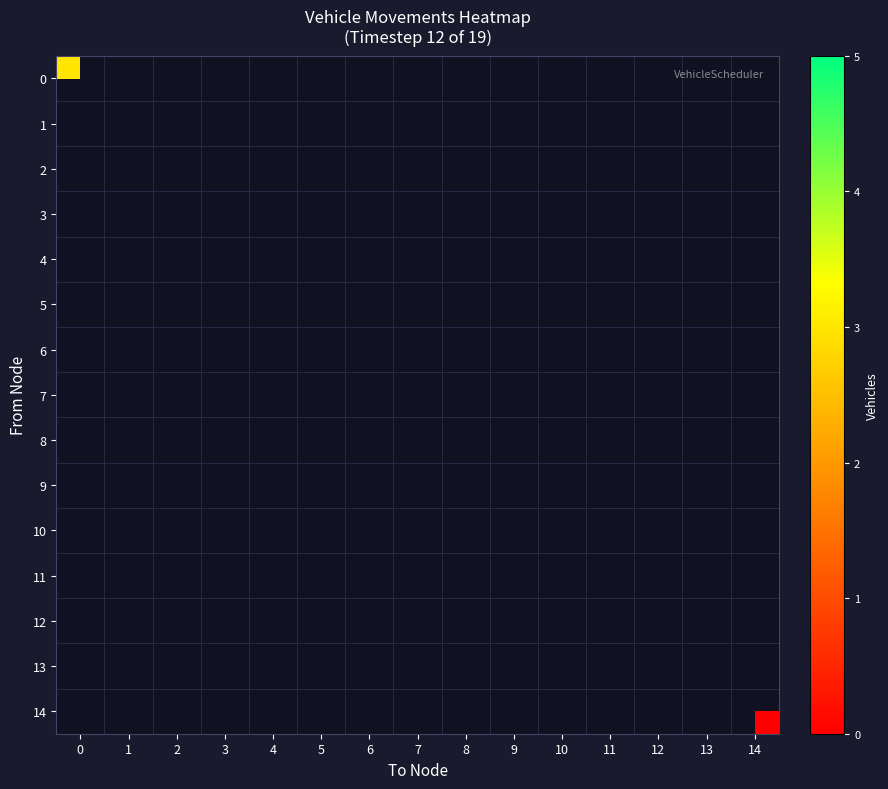

Reading left to right, transcribe all the data shown in this chart.

0: 0=3	1=-1	2=-1	3=-1	4=-1	5=-1	6=-1	7=0	8=-1	9=0	10=-1	11=-1	12=-1	13=0	14=-1
1: 0=-1	1=5	2=-1	3=-1	4=-1	5=-1	6=-1	7=-1	8=0	9=-1	10=-1	11=-1	12=-1	13=-1	14=-1
2: 0=-1	1=-1	2=4	3=-1	4=-1	5=-1	6=-1	7=-1	8=-1	9=-1	10=-1	11=0	12=-1	13=-1	14=-1
3: 0=-1	1=-1	2=-1	3=3	4=-1	5=-1	6=-1	7=-1	8=-1	9=-1	10=-1	11=-1	12=-1	13=-1	14=-1
4: 0=-1	1=-1	2=-1	3=-1	4=2	5=-1	6=-1	7=-1	8=-1	9=-1	10=-1	11=-1	12=-1	13=-1	14=-1
5: 0=-1	1=-1	2=-1	3=-1	4=-1	5=3	6=-1	7=-1	8=-1	9=-1	10=-1	11=-1	12=-1	13=-1	14=-1
6: 0=-1	1=-1	2=-1	3=-1	4=-1	5=-1	6=3	7=-1	8=-1	9=-1	10=-1	11=-1	12=-1	13=-1	14=-1
7: 0=-1	1=0	2=-1	3=-1	4=-1	5=-1	6=-1	7=0	8=-1	9=-1	10=-1	11=-1	12=-1	13=-1	14=-1
8: 0=0	1=-1	2=-1	3=-1	4=-1	5=-1	6=-1	7=-1	8=0	9=-1	10=-1	11=-1	12=-1	13=-1	14=-1
9: 0=-1	1=-1	2=-1	3=-1	4=-1	5=-1	6=-1	7=-1	8=-1	9=0	10=-1	11=-1	12=-1	13=-1	14=-1
10: 0=-1	1=-1	2=0	3=-1	4=-1	5=-1	6=-1	7=-1	8=-1	9=-1	10=0	11=-1	12=-1	13=-1	14=-1
11: 0=-1	1=-1	2=-1	3=-1	4=-1	5=-1	6=-1	7=-1	8=-1	9=-1	10=-1	11=0	12=-1	13=-1	14=-1
12: 0=0	1=-1	2=-1	3=-1	4=-1	5=-1	6=-1	7=-1	8=-1	9=-1	10=-1	11=-1	12=0	13=-1	14=-1
13: 0=-1	1=-1	2=-1	3=-1	4=-1	5=-1	6=-1	7=-1	8=-1	9=-1	10=-1	11=-1	12=-1	13=0	14=-1
14: 0=-1	1=-1	2=-1	3=-1	4=-1	5=-1	6=-1	7=-1	8=-1	9=-1	10=-1	11=-1	12=-1	13=-1	14=0